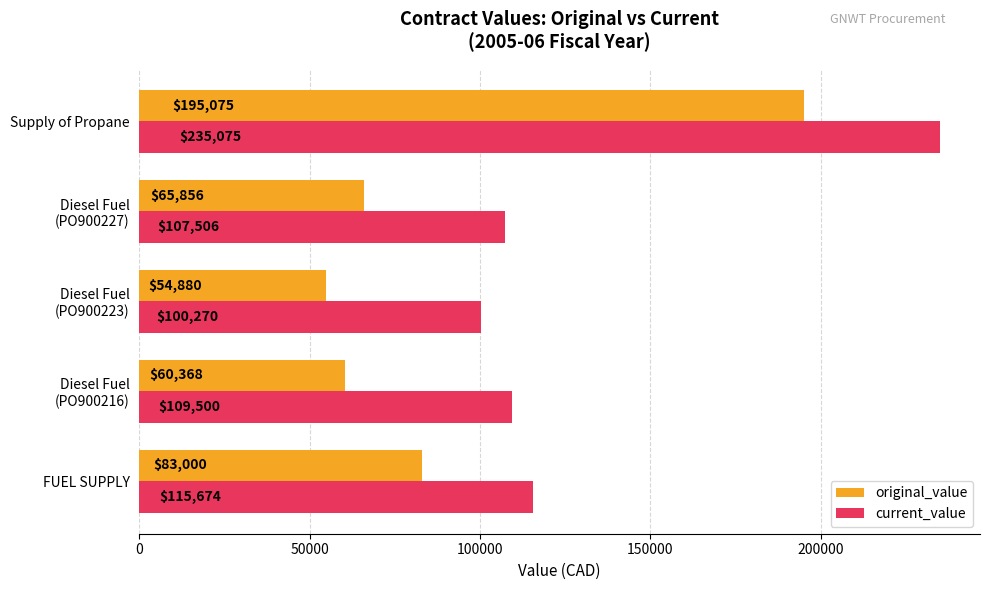

Which series has the largest range (max minus min)?

original_value